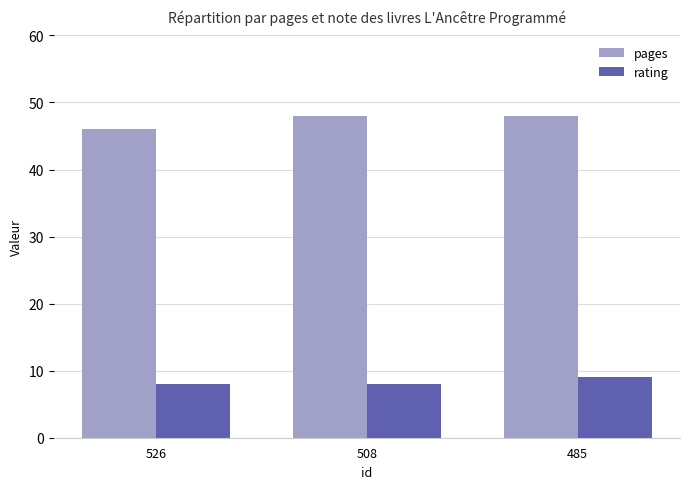

At 485, list the series in order from smallest to largest.

rating, pages